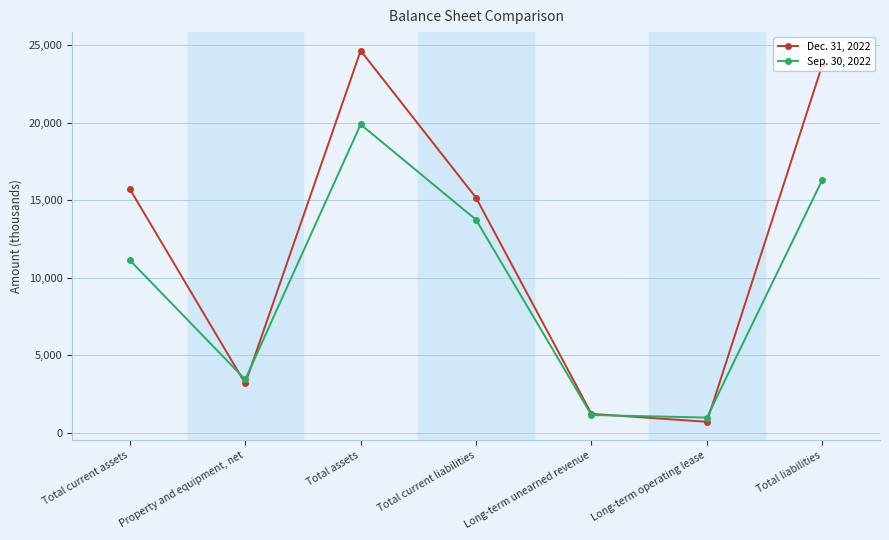

Which label corresponds to the smallest value in the chart?

Long-term operating lease